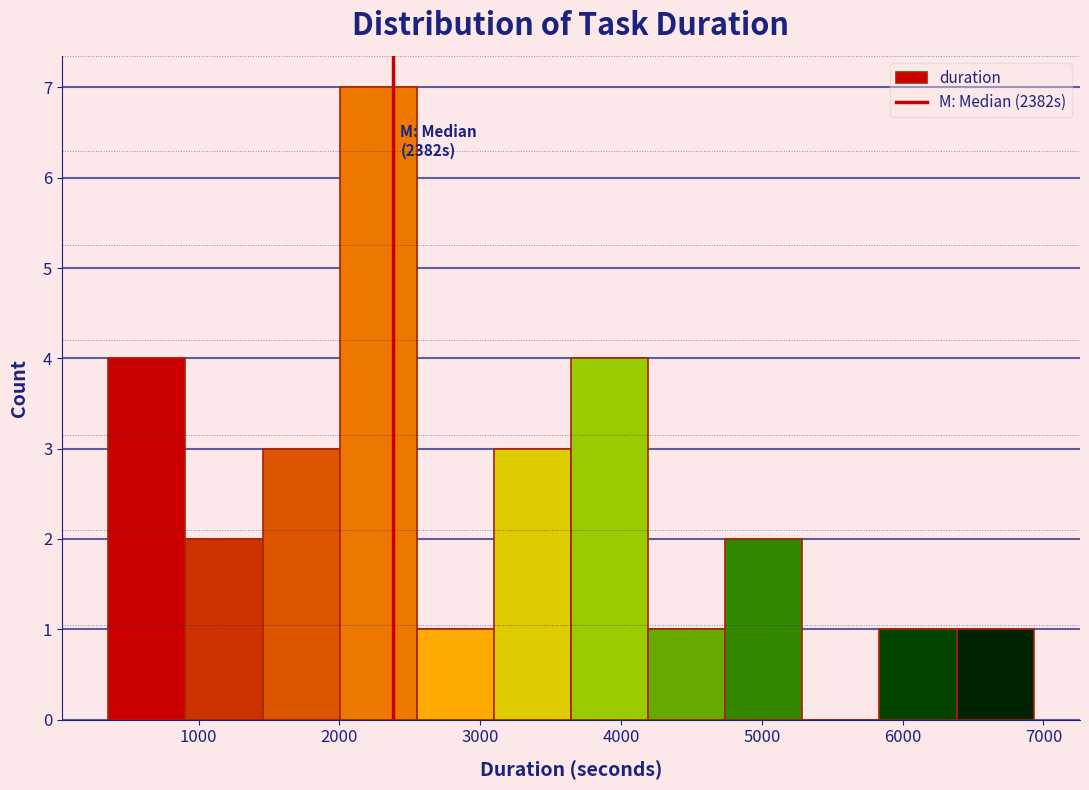

Over which range of the x-axis is the bar tallest?

2000 to 2500